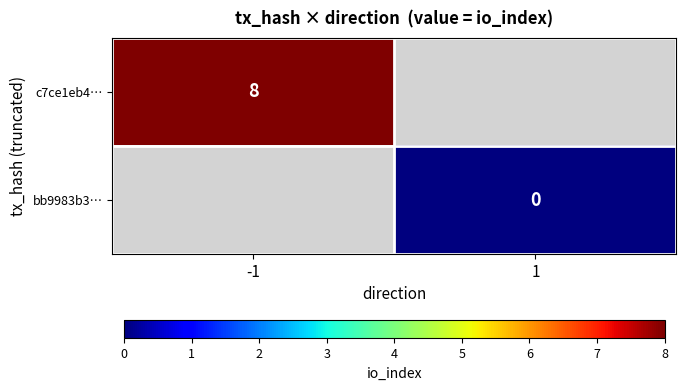

What is the maximum value shown in the chart?

8.0